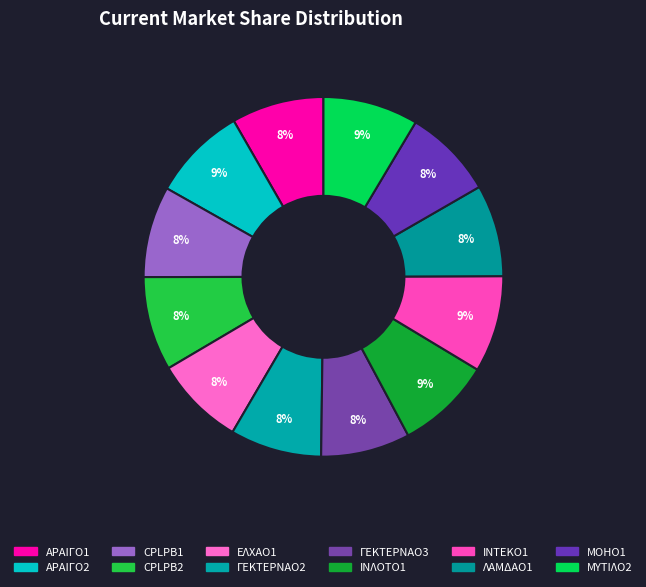

To the nearest percent, what percentage of the pie is ΜΥΤΙΛΟ2?

9%